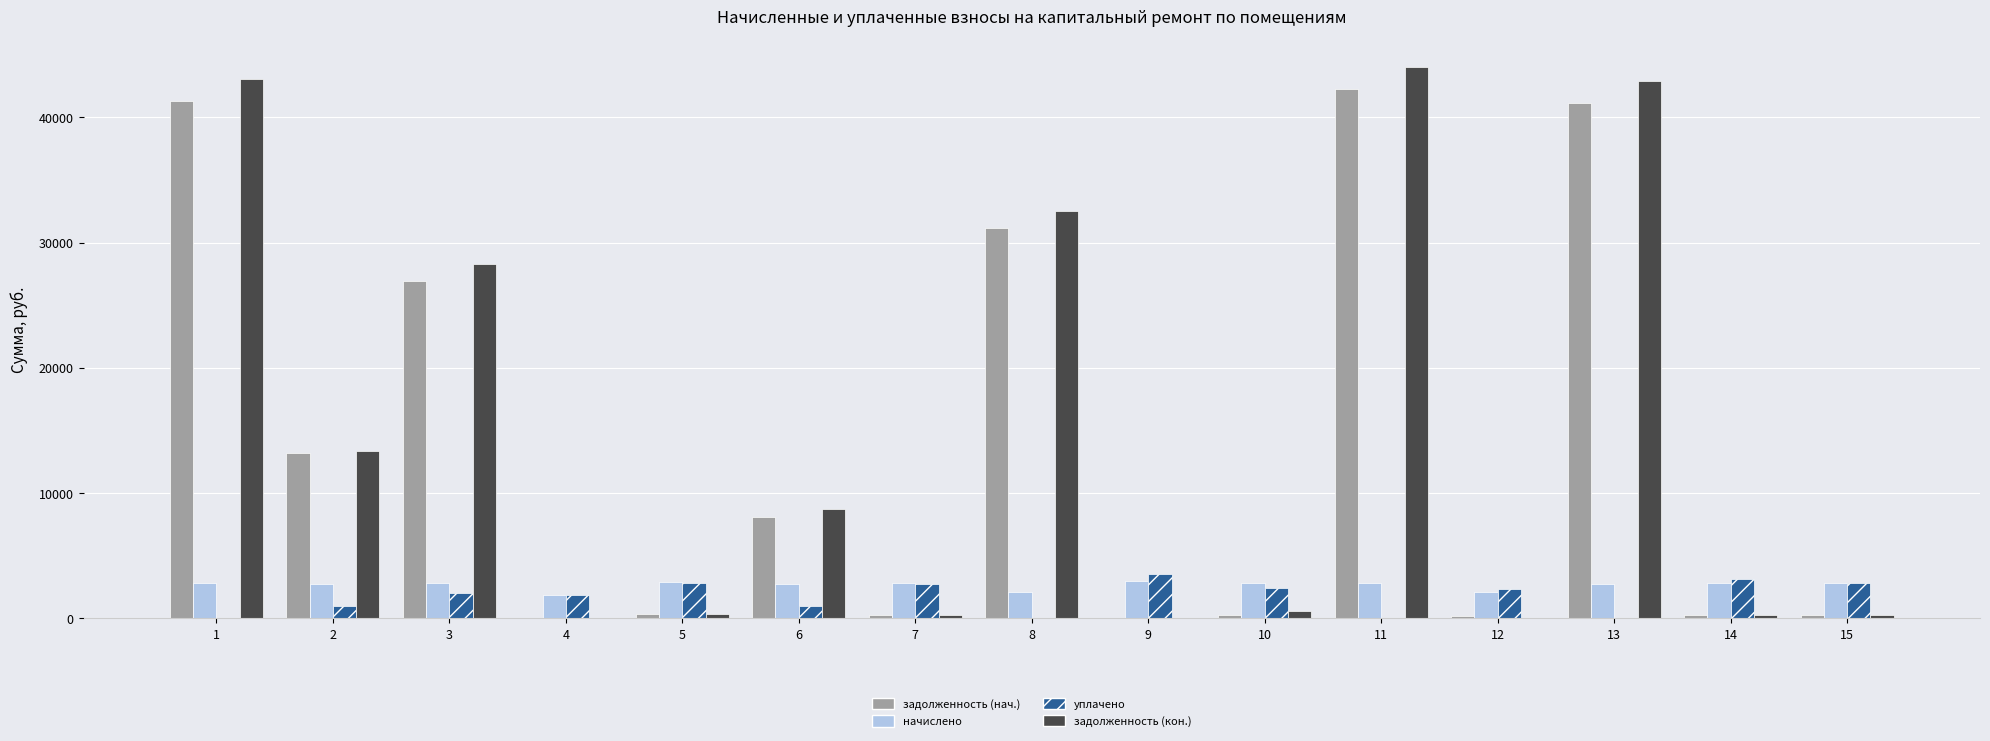

True or false: задолженность (нач.) has a value of 26903.3 at 3.

True